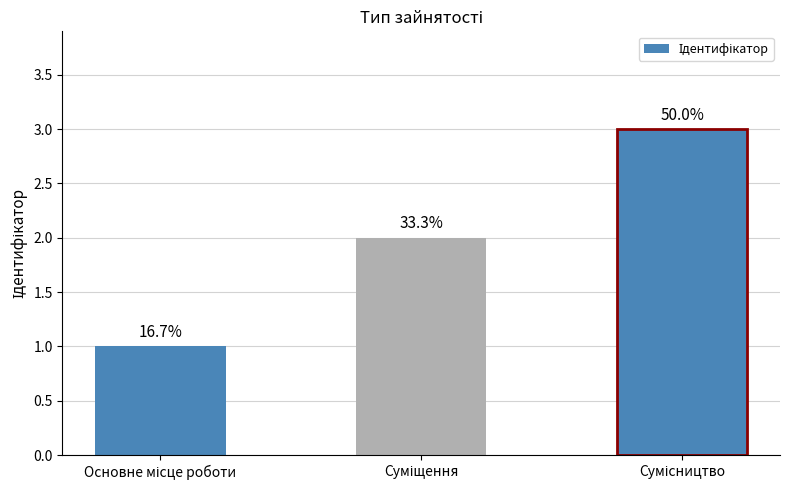

The value at Основне місце роботи is 1. True or false?

True